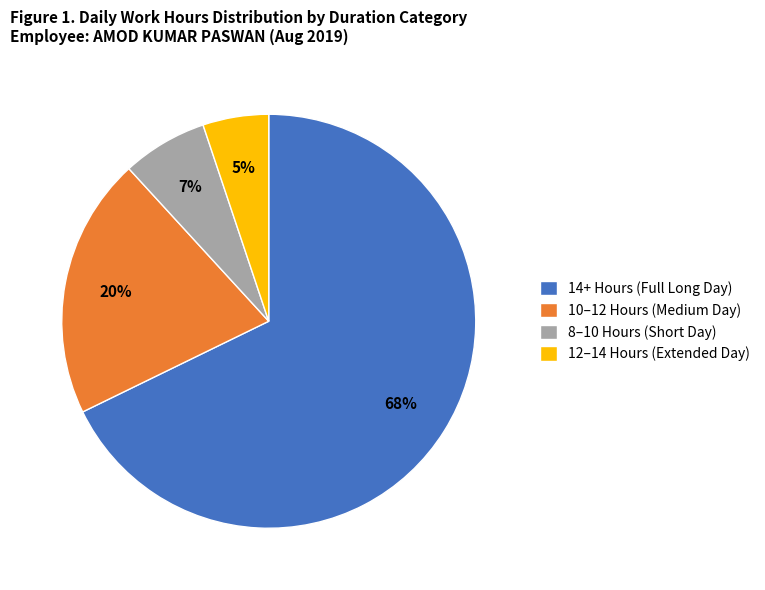

Does any single category account for the majority?

Yes